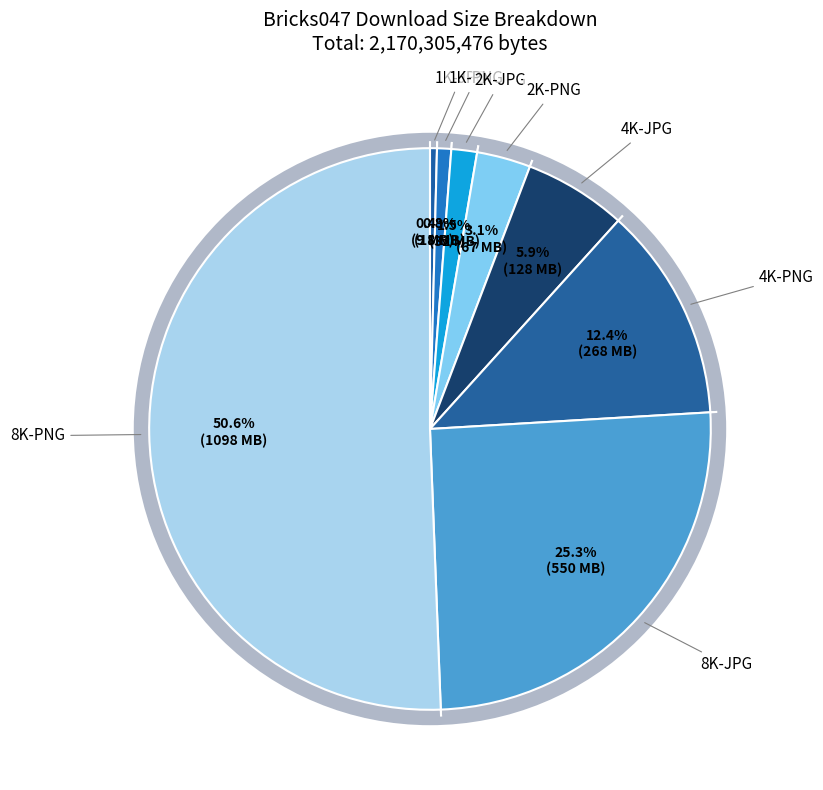

To the nearest percent, what is the difference between the 2K-JPG and 4K-JPG slice percentages?

4%